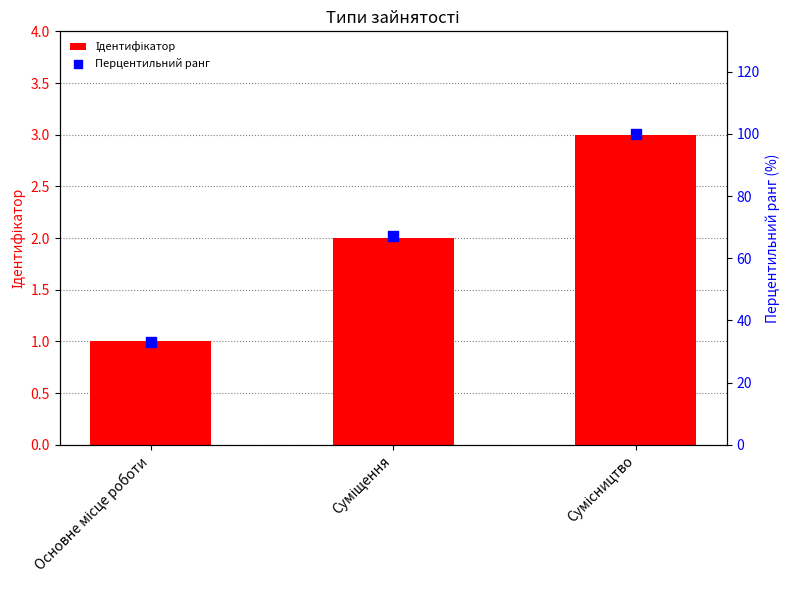

At which category is the sum across all series the highest?

Сумісництво